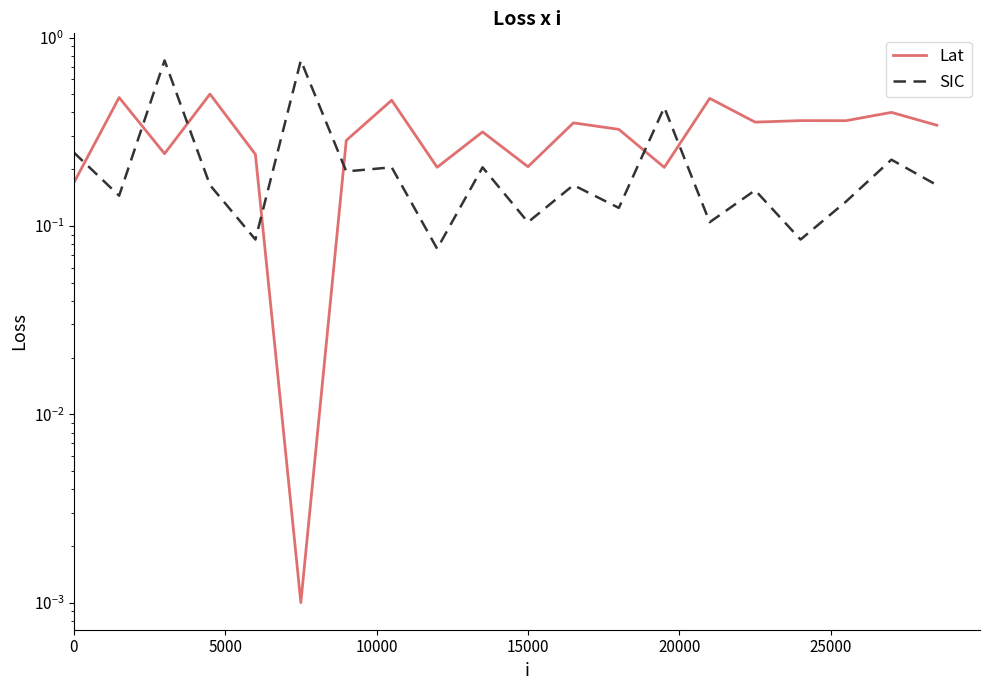

At how many categories does at least one series exceed 0?

20